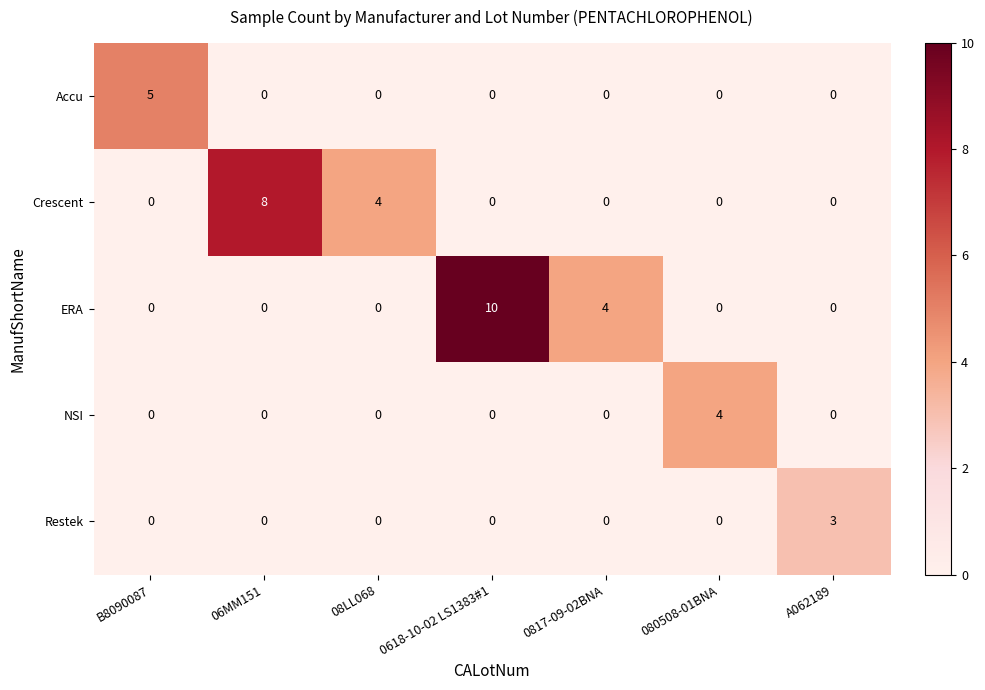

What is the highest value of the Crescent series?

8